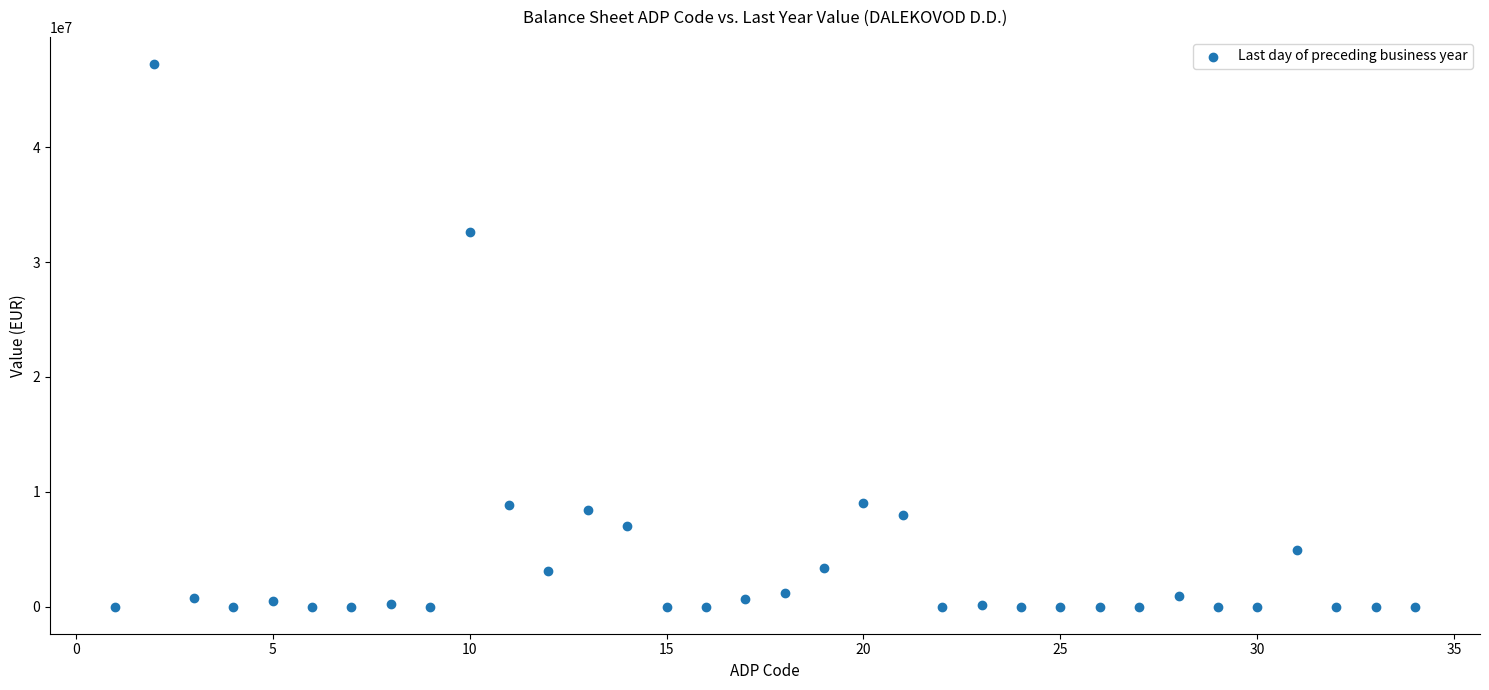

What is the range of Y values (max minus min)?

47254595